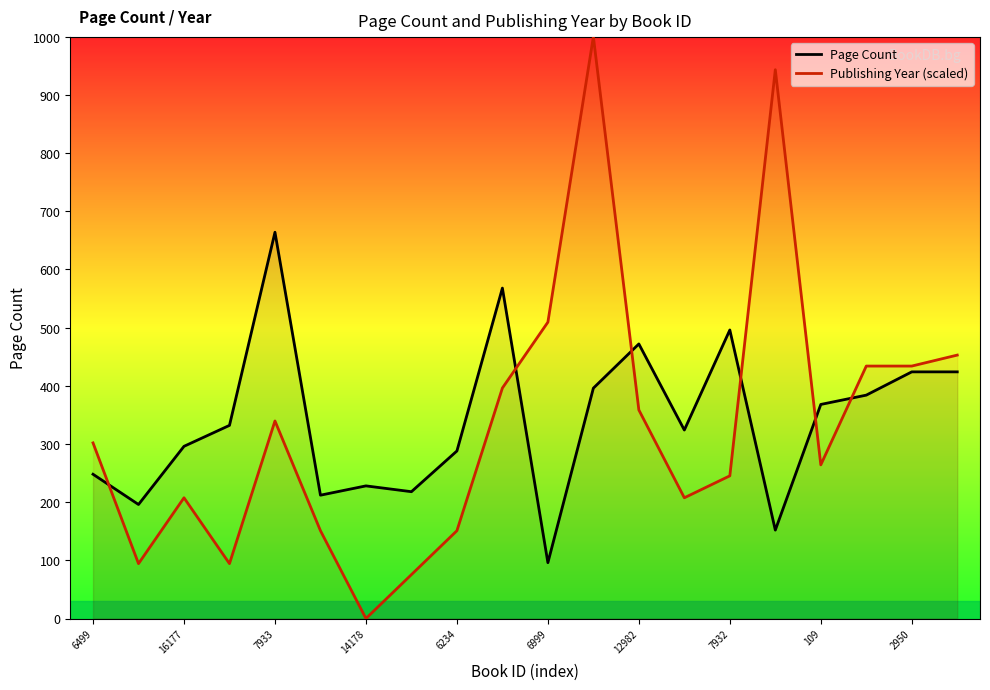

Rank the series at 14178 from highest to lowest value.

Page Count, Publishing Year (scaled)